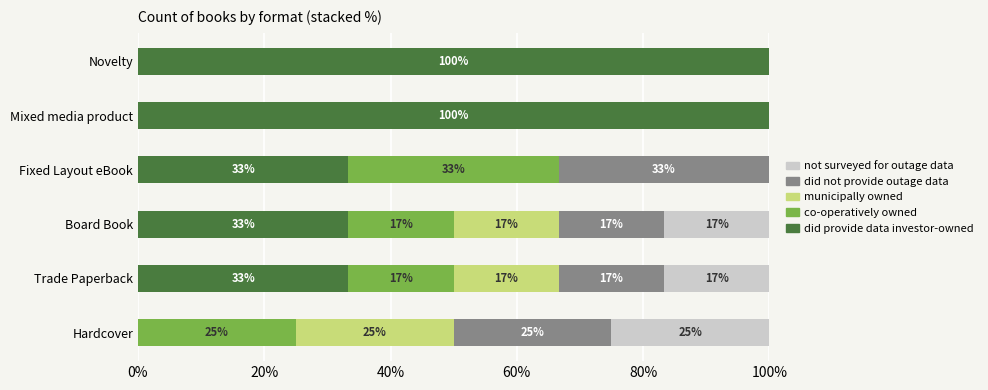

What are all the series names shown in the legend?

not surveyed for outage data, did not provide outage data, municipally owned, co-operatively owned, did provide data investor-owned